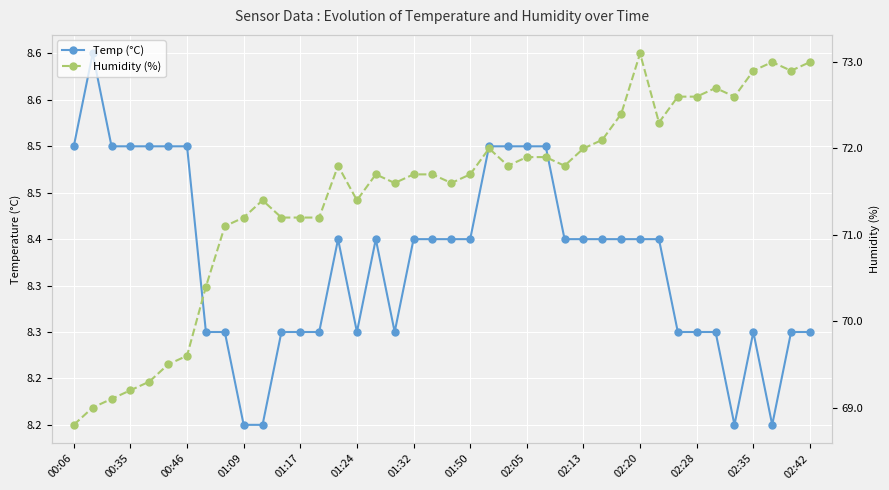

Is it true that Temp (°C) equals 12.4 at 32?

False